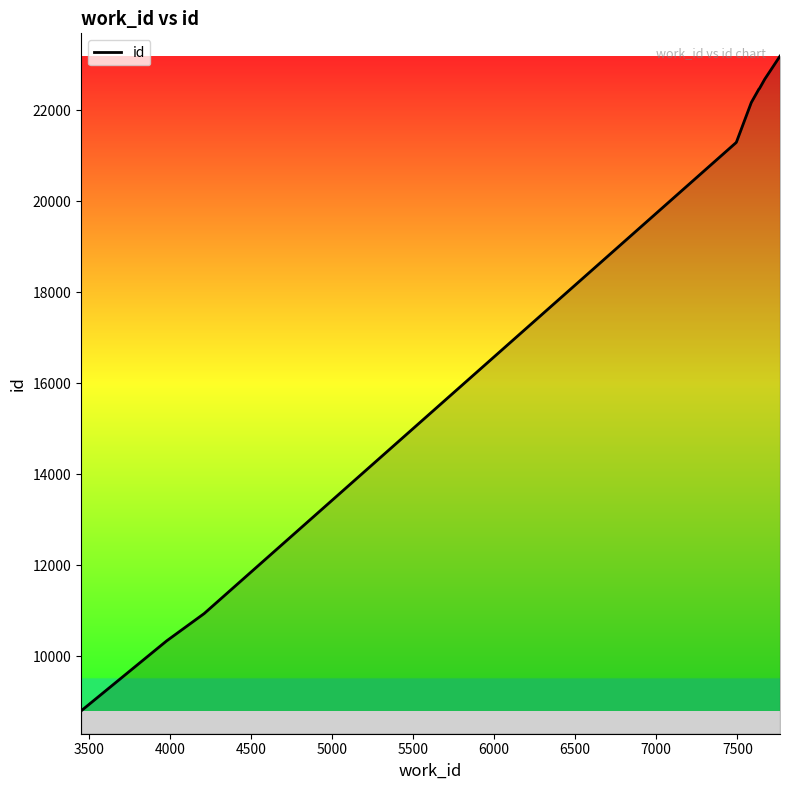

How many lines are shown in the chart?

1